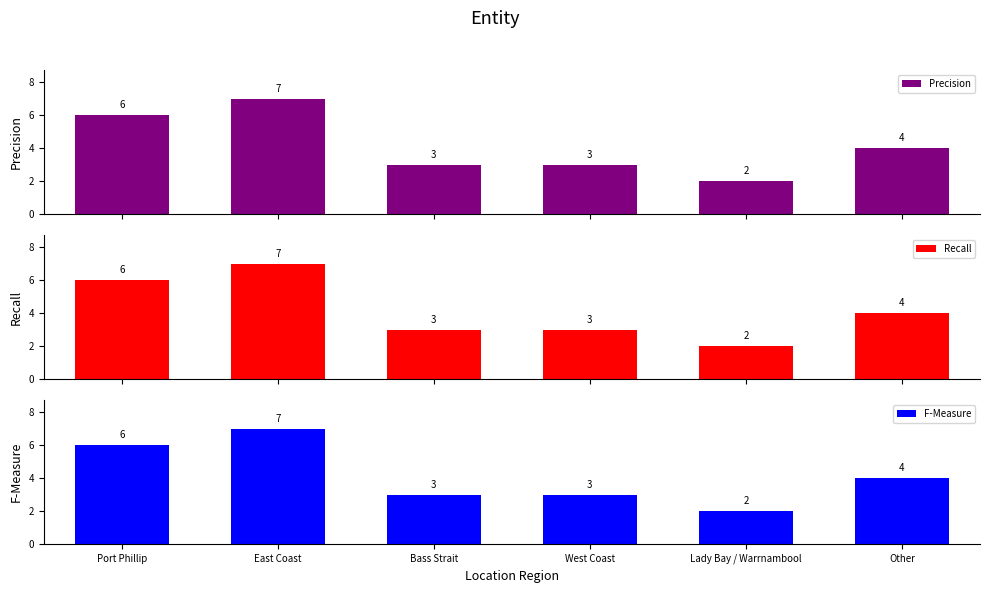

What is the sum of all Precision values?

25